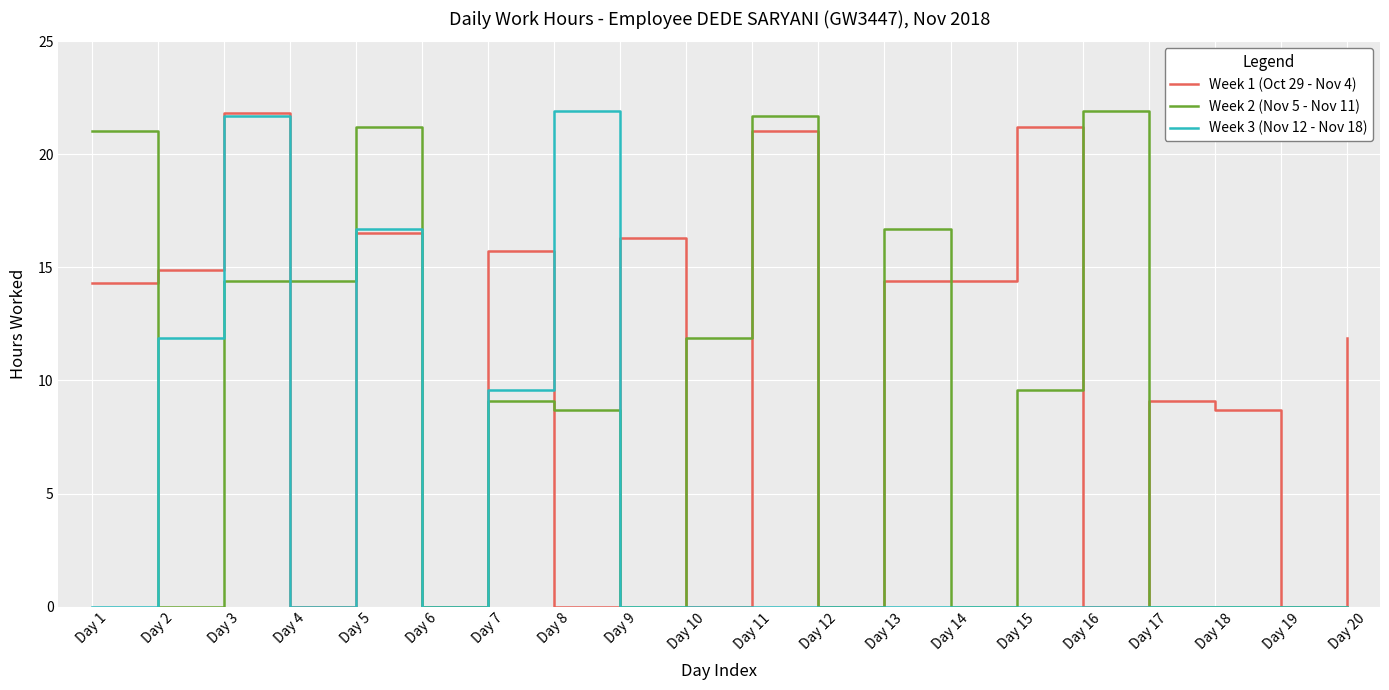

Is the value of Week 1 (Oct 29 - Nov 4) at Day 1 greater than the value of Week 2 (Nov 5 - Nov 11) at Day 17?

Yes